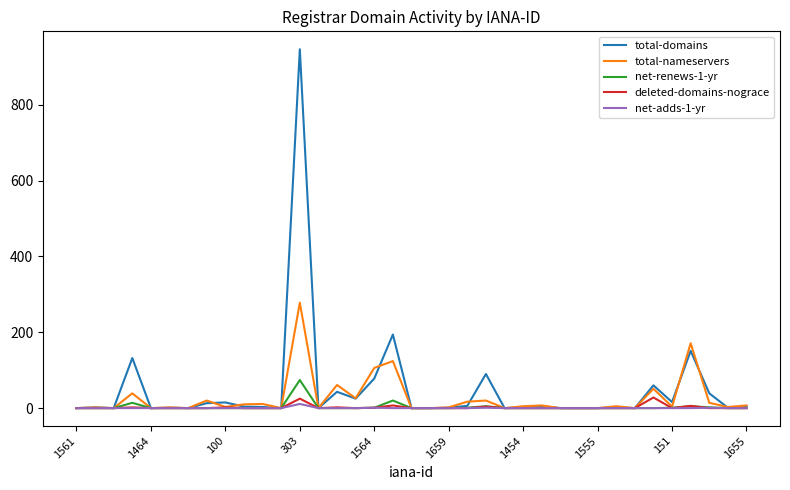

What is the maximum value shown in the chart?

946